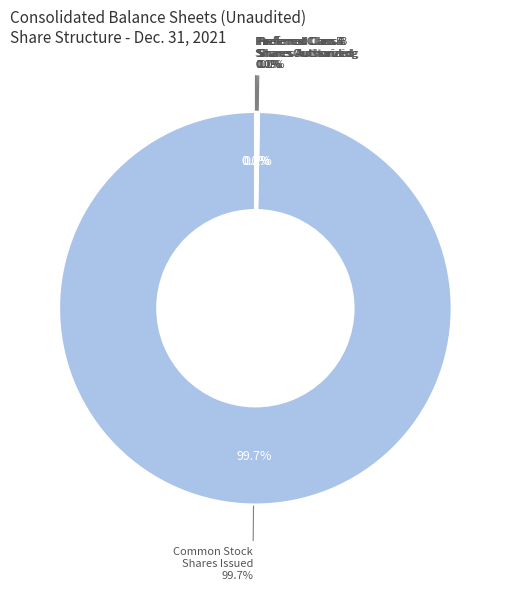

What is the change in value from Preferred Class B Shares Outstanding to Preferred Class A Shares Authorized?

-11000